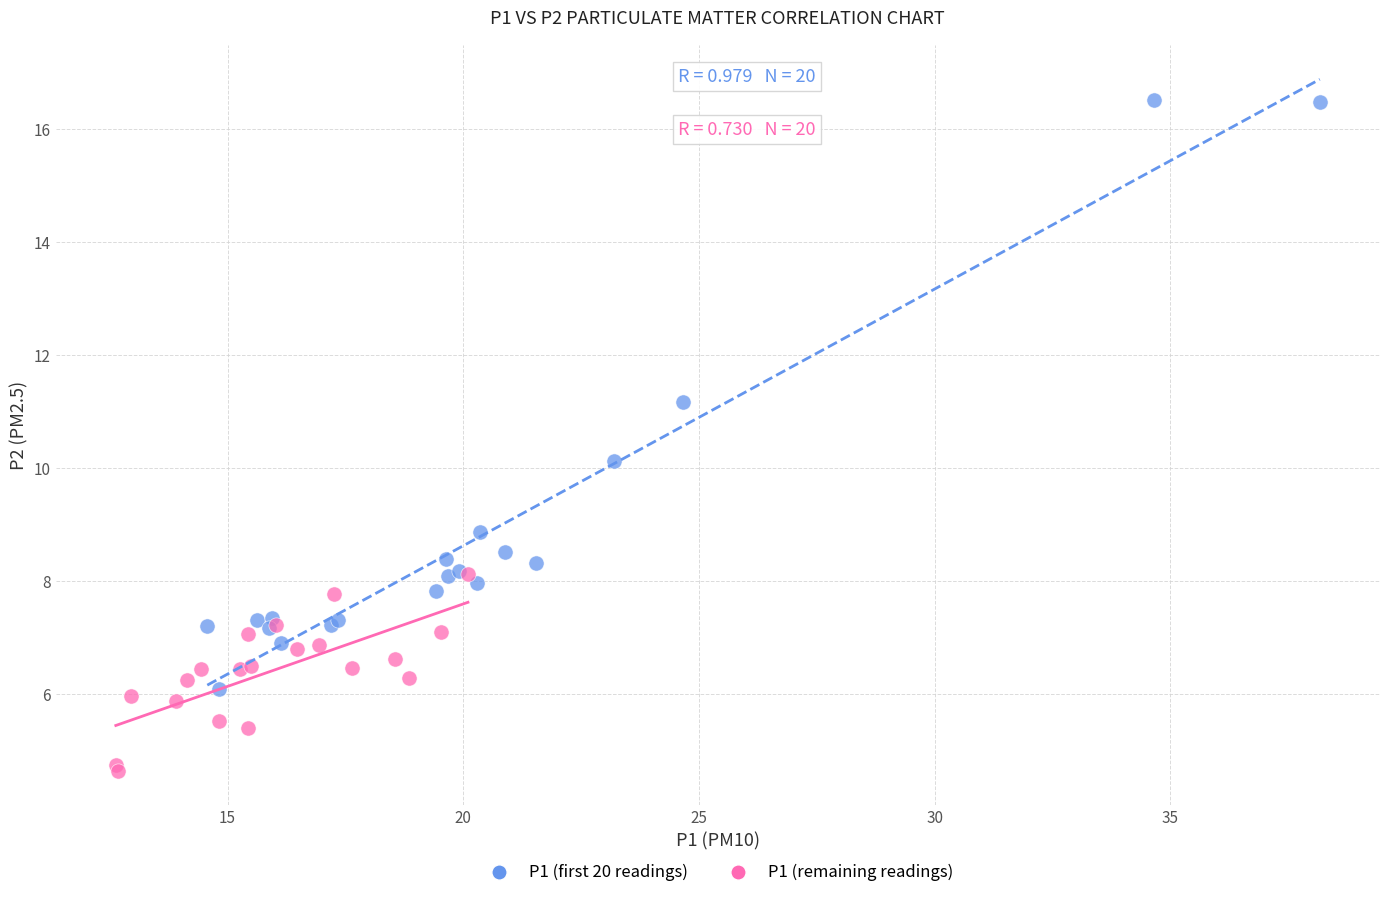

Which series reaches the maximum Y coordinate?

P1 (first 20 readings)